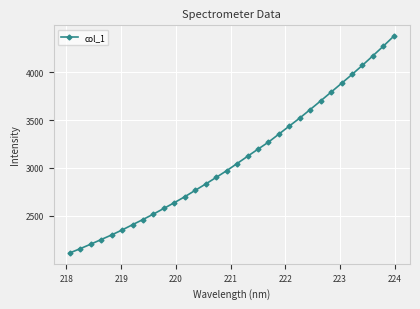

What is the smallest value displayed?

2114.6